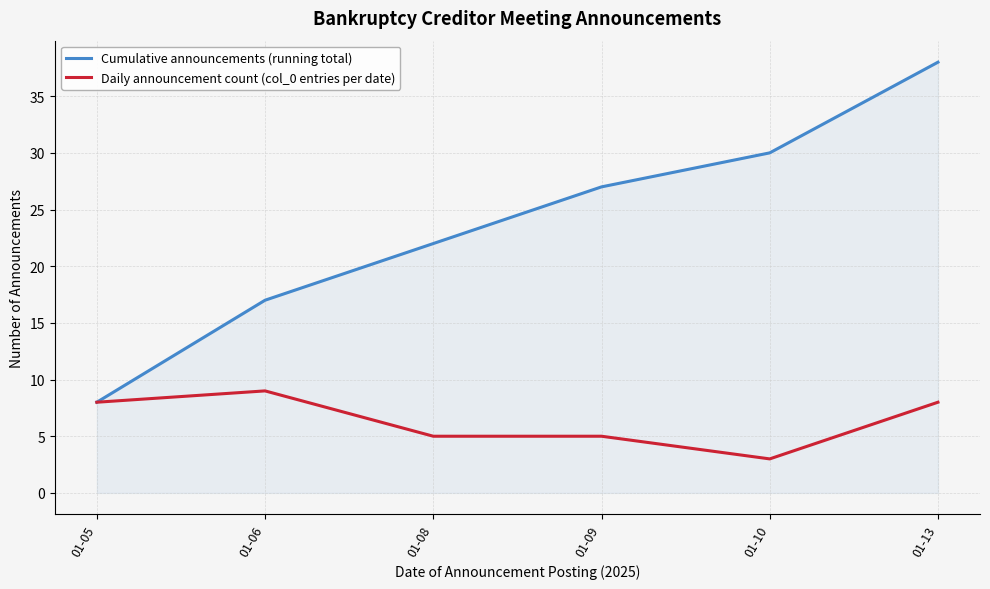

What is the spread (max minus min) of values at 01-06?

8